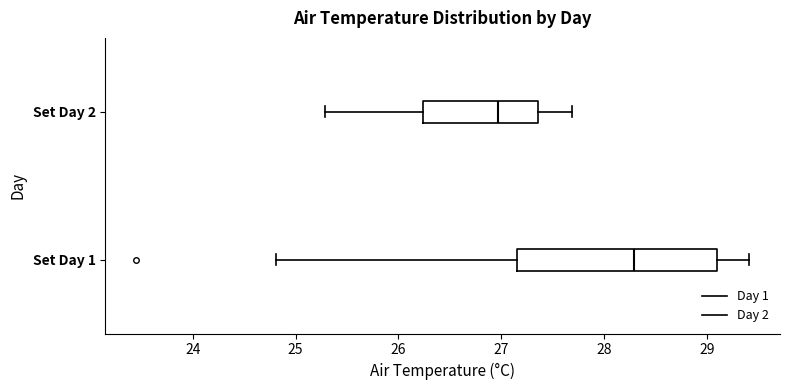

Reading bottom to top, transcribe this box plot: for each box, give where its median line is, the range the box spans, and where its two whiskers end, as read against the x-axis. The values are not printed on the chart, so give them approximately, as read against the axis.

Set Day 1: median 28.3, box 27.2 to 29.1, whiskers 24.8 to 29.4
Set Day 2: median 27.0, box 26.2 to 27.4, whiskers 25.3 to 27.7